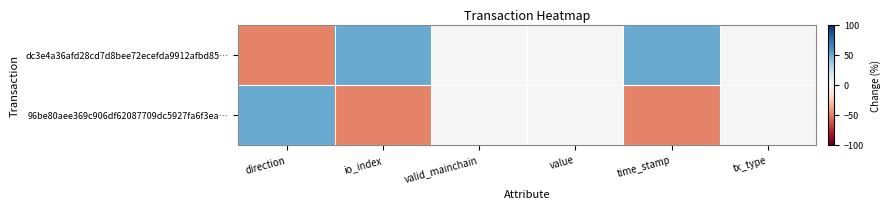

Which series has the largest range (max minus min)?

dc3e4a36afd28cd7d8bee72ecefda9912afbd85…